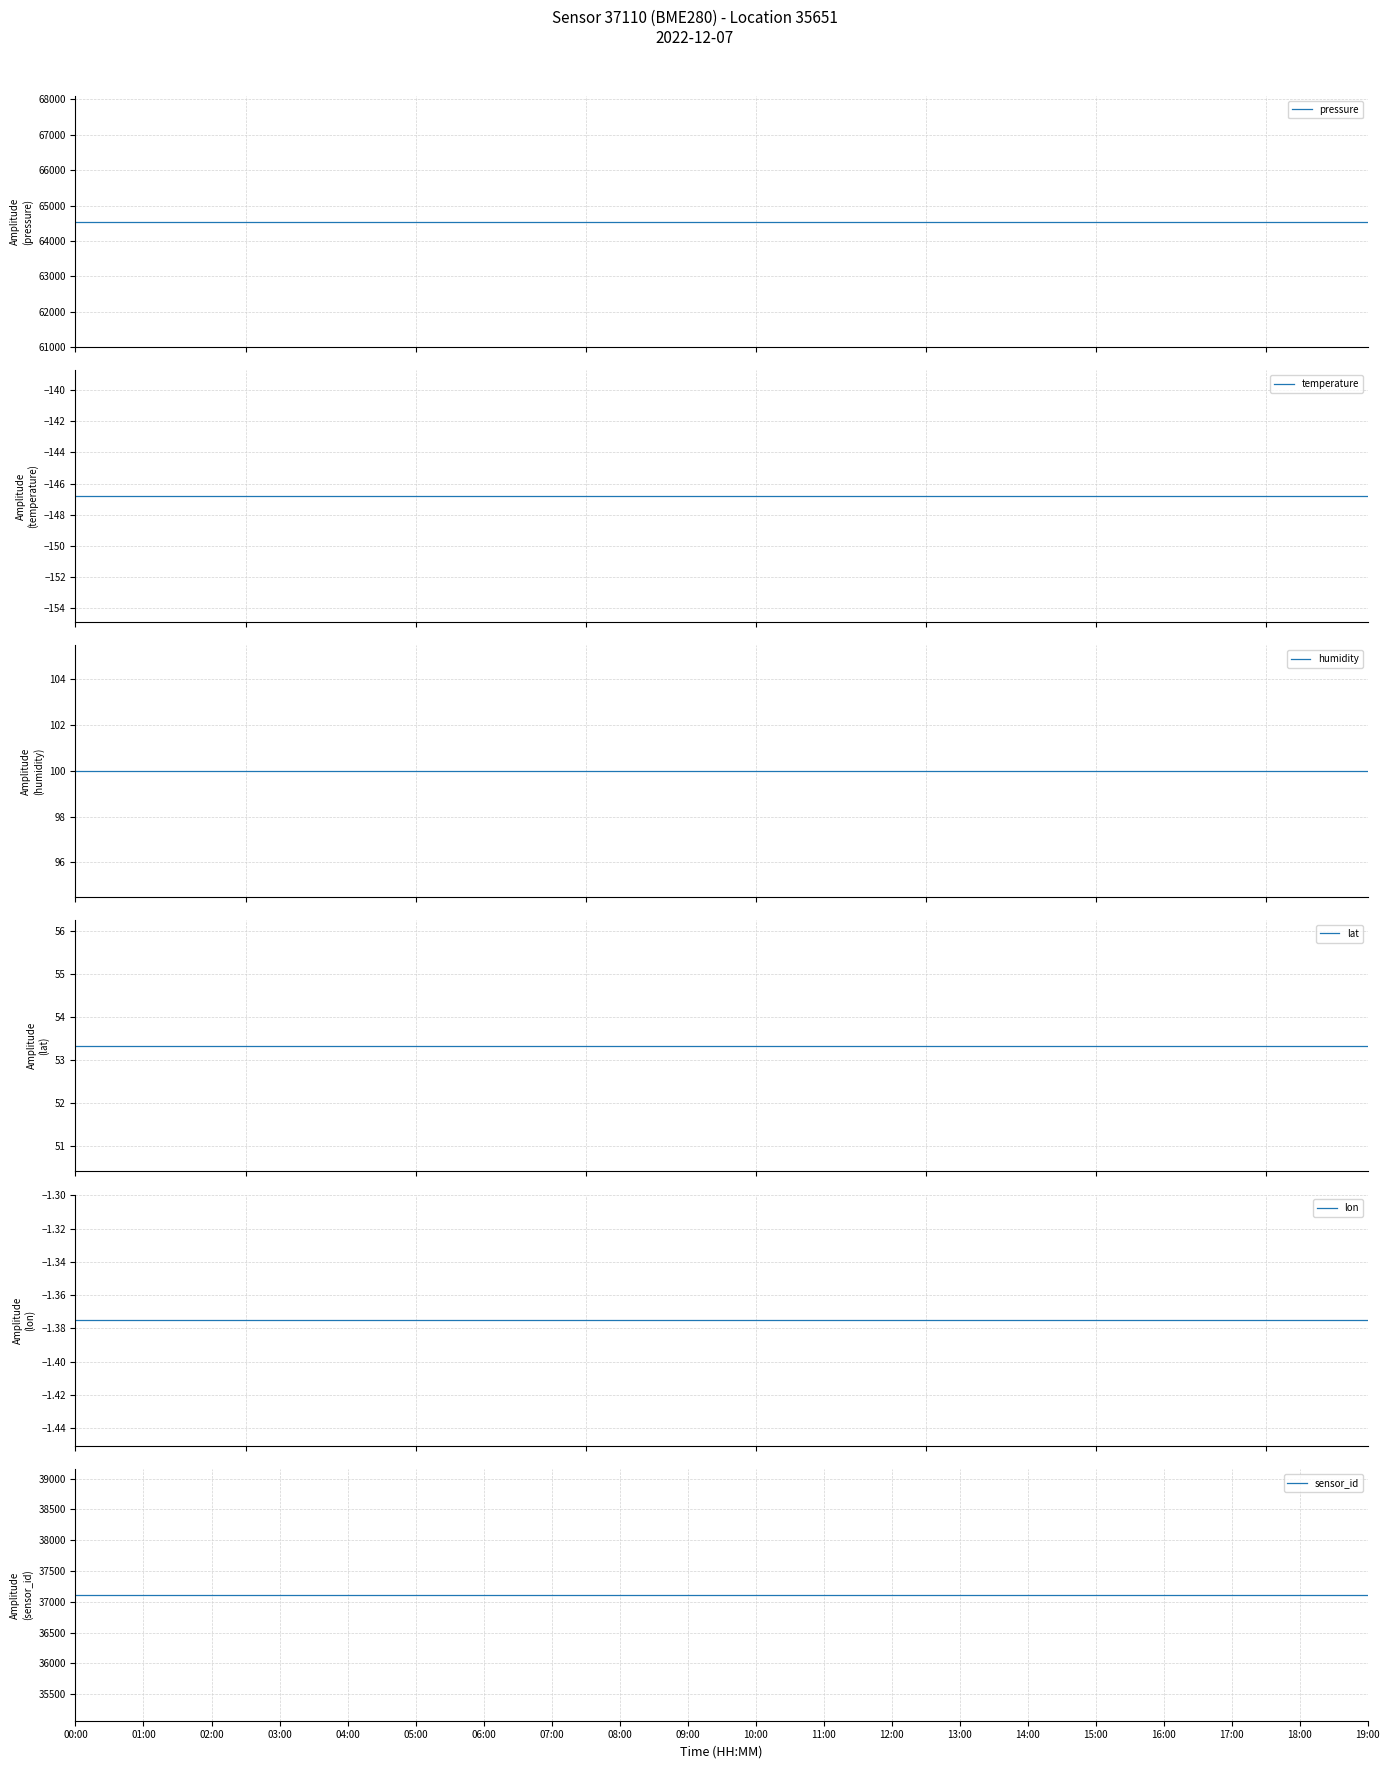

Reading right to left, extract all data points from this chart.

pressure: 19:00=64549.8	18:00=64549.8	17:00=64549.8	16:00=64549.8	15:00=64549.8	14:00=64549.8	13:00=64549.8	12:00=64549.8	11:00=64549.8	10:00=64549.8	09:00=64549.8	08:00=64549.8	07:00=64549.8	06:00=64549.8	05:00=64549.8	04:00=64549.8	03:00=64549.8	02:00=64549.8	01:00=64549.8	00:00=64549.8
temperature: 19:00=-146.8	18:00=-146.8	17:00=-146.8	16:00=-146.8	15:00=-146.8	14:00=-146.8	13:00=-146.8	12:00=-146.8	11:00=-146.8	10:00=-146.8	09:00=-146.8	08:00=-146.8	07:00=-146.8	06:00=-146.8	05:00=-146.8	04:00=-146.8	03:00=-146.8	02:00=-146.8	01:00=-146.8	00:00=-146.8
humidity: 19:00=100.0	18:00=100.0	17:00=100.0	16:00=100.0	15:00=100.0	14:00=100.0	13:00=100.0	12:00=100.0	11:00=100.0	10:00=100.0	09:00=100.0	08:00=100.0	07:00=100.0	06:00=100.0	05:00=100.0	04:00=100.0	03:00=100.0	02:00=100.0	01:00=100.0	00:00=100.0
lat: 19:00=53.3	18:00=53.3	17:00=53.3	16:00=53.3	15:00=53.3	14:00=53.3	13:00=53.3	12:00=53.3	11:00=53.3	10:00=53.3	09:00=53.3	08:00=53.3	07:00=53.3	06:00=53.3	05:00=53.3	04:00=53.3	03:00=53.3	02:00=53.3	01:00=53.3	00:00=53.3
lon: 19:00=-1.4	18:00=-1.4	17:00=-1.4	16:00=-1.4	15:00=-1.4	14:00=-1.4	13:00=-1.4	12:00=-1.4	11:00=-1.4	10:00=-1.4	09:00=-1.4	08:00=-1.4	07:00=-1.4	06:00=-1.4	05:00=-1.4	04:00=-1.4	03:00=-1.4	02:00=-1.4	01:00=-1.4	00:00=-1.4
sensor_id: 19:00=37110.0	18:00=37110.0	17:00=37110.0	16:00=37110.0	15:00=37110.0	14:00=37110.0	13:00=37110.0	12:00=37110.0	11:00=37110.0	10:00=37110.0	09:00=37110.0	08:00=37110.0	07:00=37110.0	06:00=37110.0	05:00=37110.0	04:00=37110.0	03:00=37110.0	02:00=37110.0	01:00=37110.0	00:00=37110.0